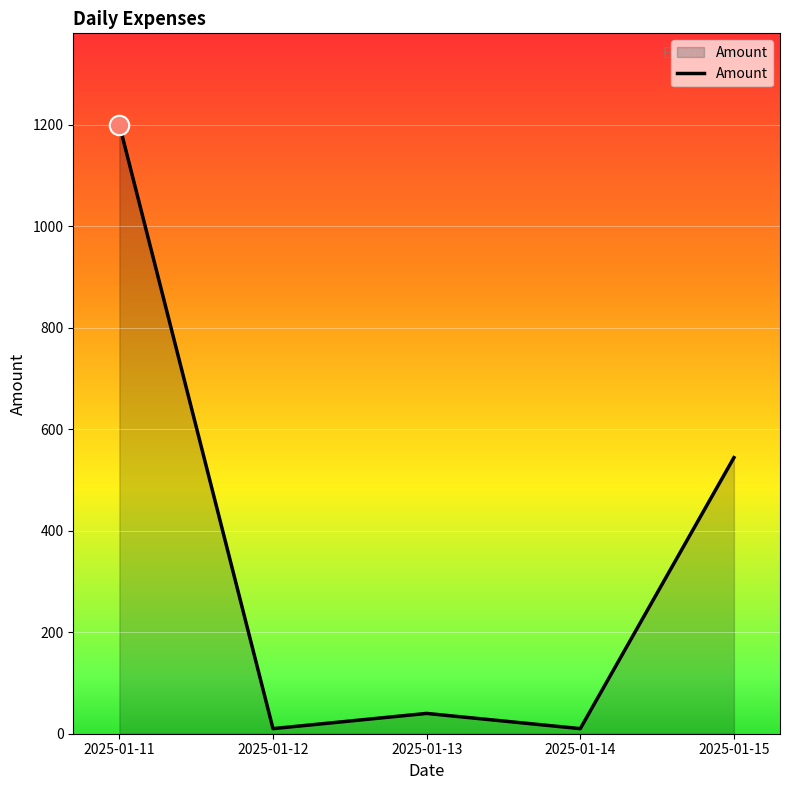

At which category does the chart reach its peak across all series?

2025-01-11